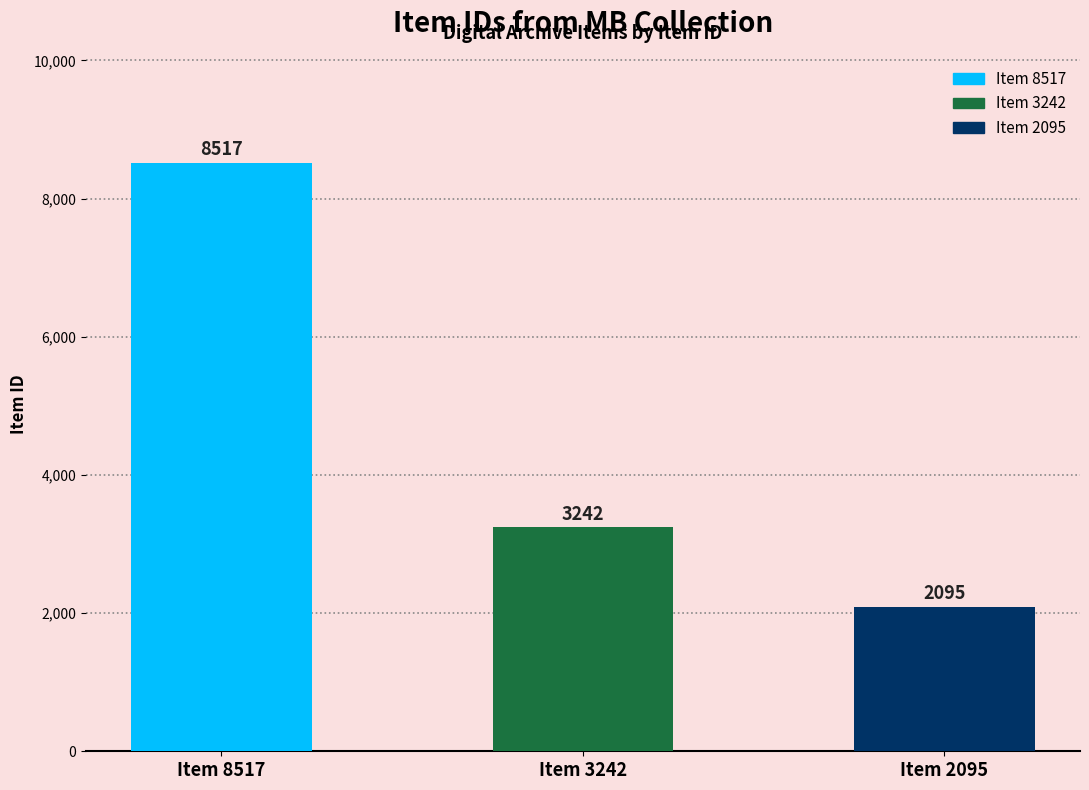

At which category does the chart reach its peak across all series?

Item 8517